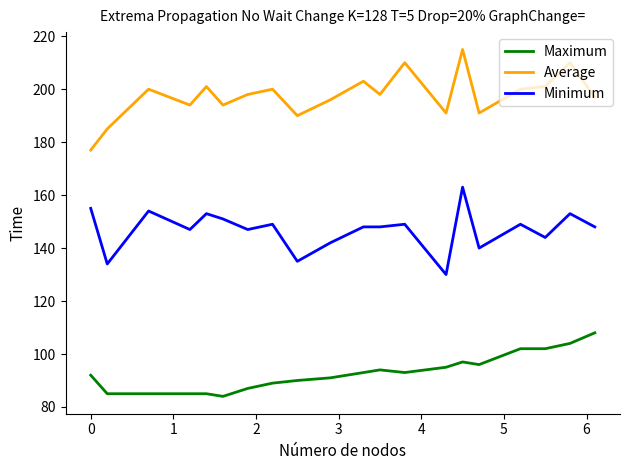

What is the smallest value displayed?

84